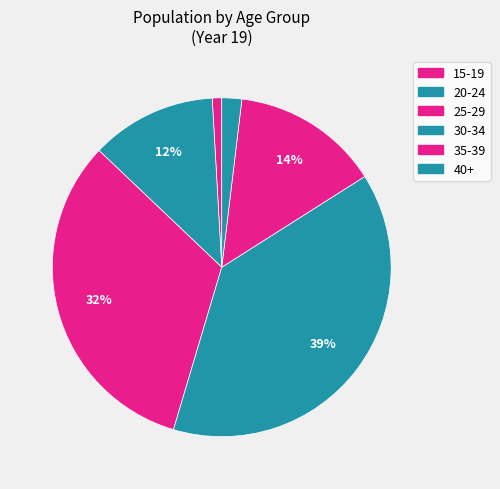

To the nearest percent, what is the average slice percentage?

17%